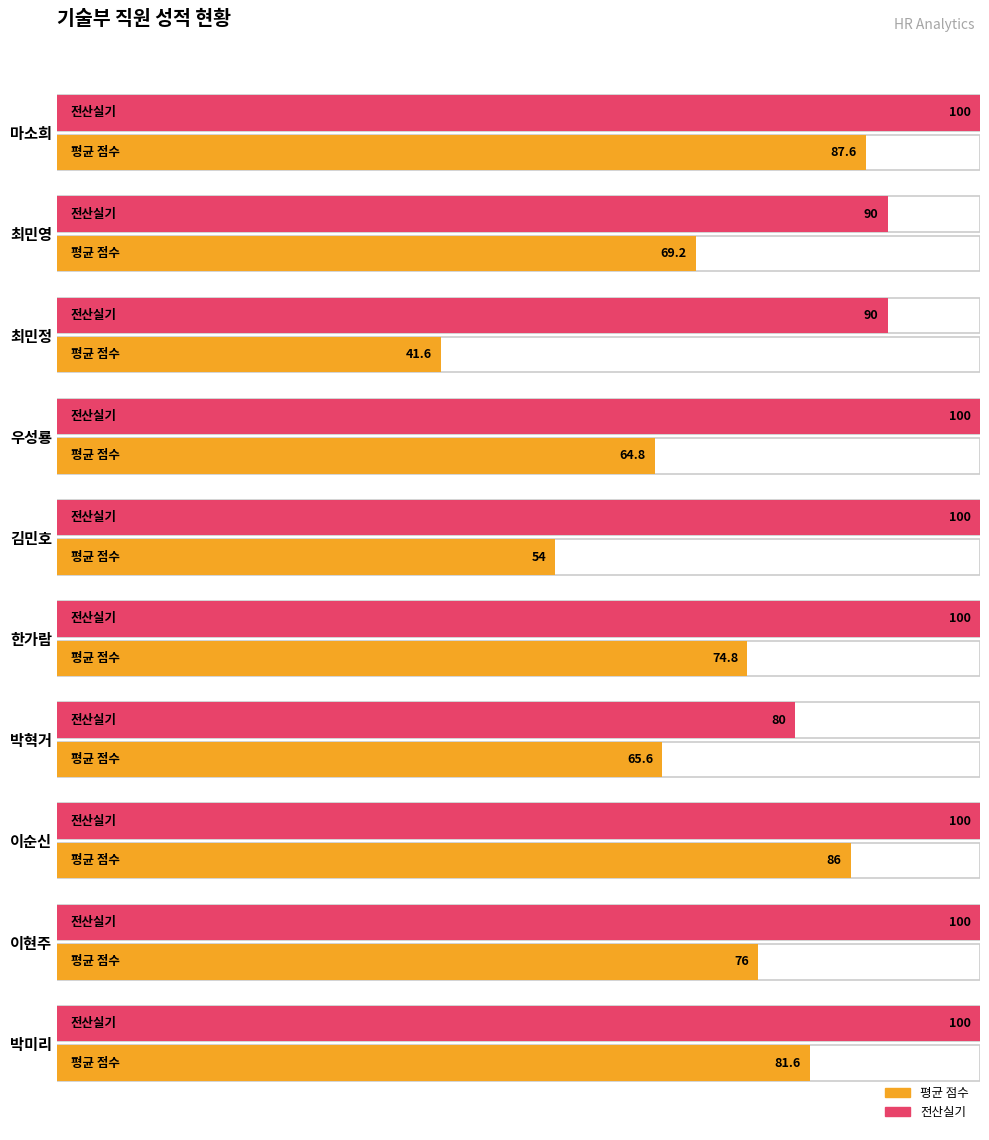

What is the sum of the 전산실기 values at 이순신 and 마소희?

200.0